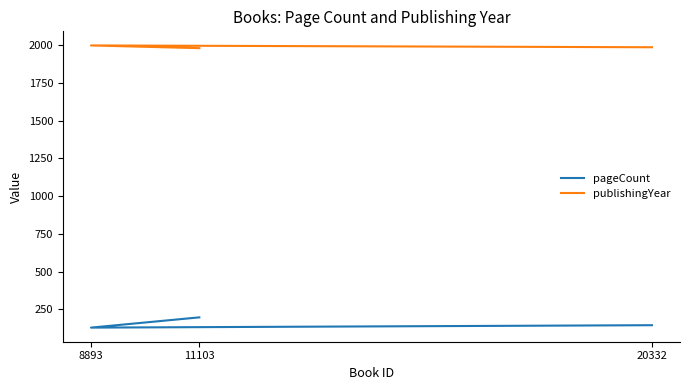

What is the sum of the publishingYear values at 8893 and 20332?

3988